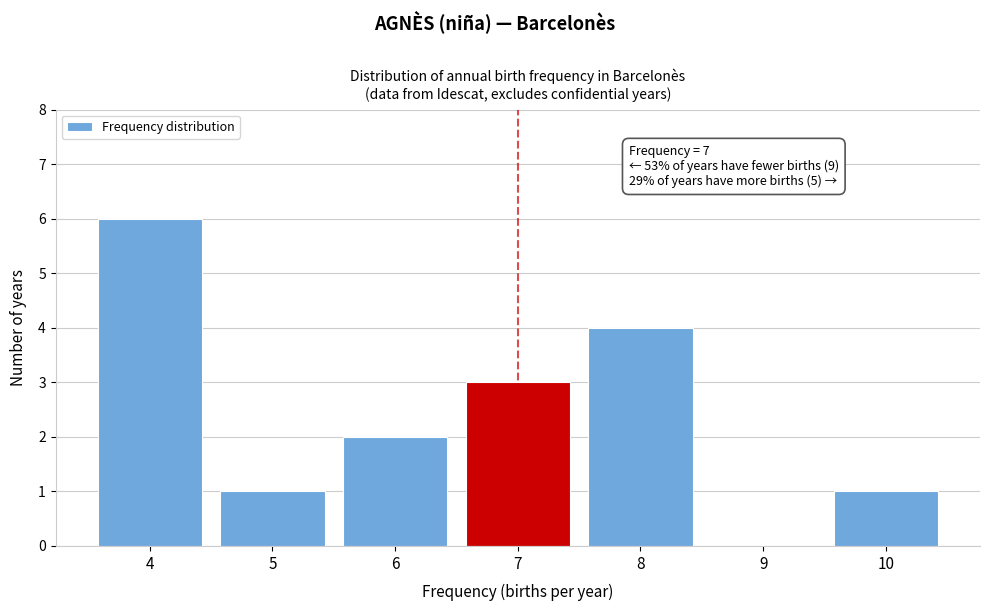

Reading left to right, what are all the values shown in this chart?

4=6	5=1	6=2	7=3	8=4	9=0	10=1